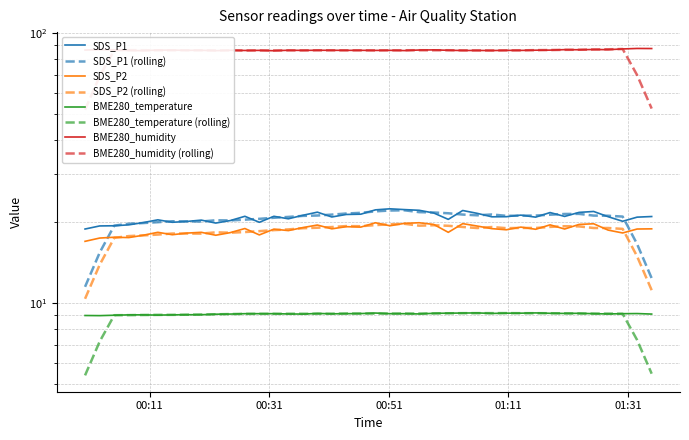

True or false: SDS_P2 and BME280_humidity cross at least once.

False